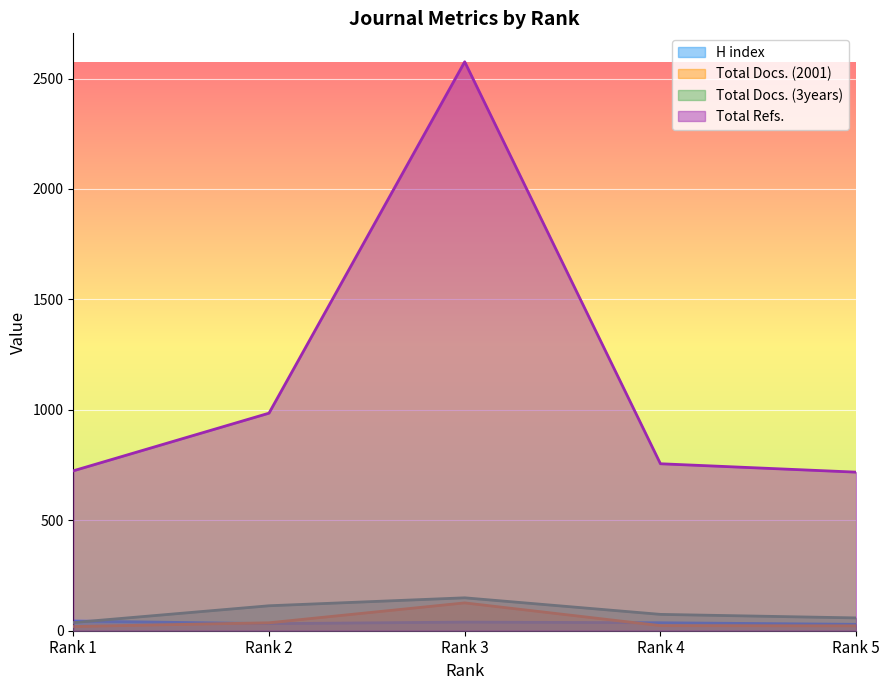

Is it true that Total Docs. (2001) equals 126 at Rank 3?

True